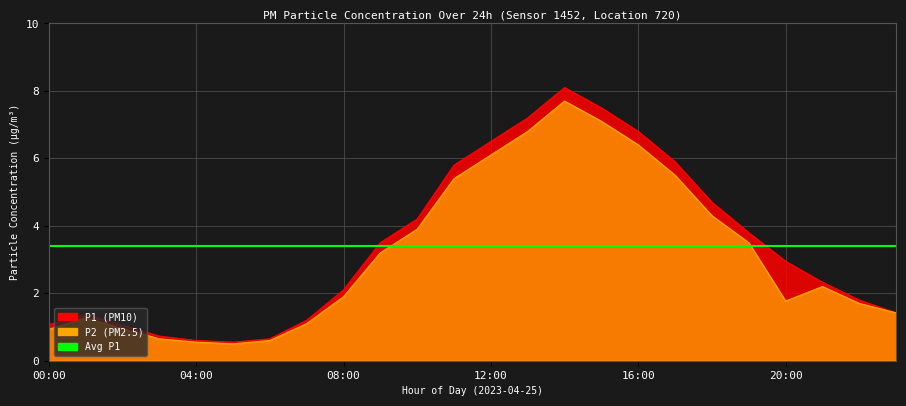

Where is the first local maximum for P2?

01:00